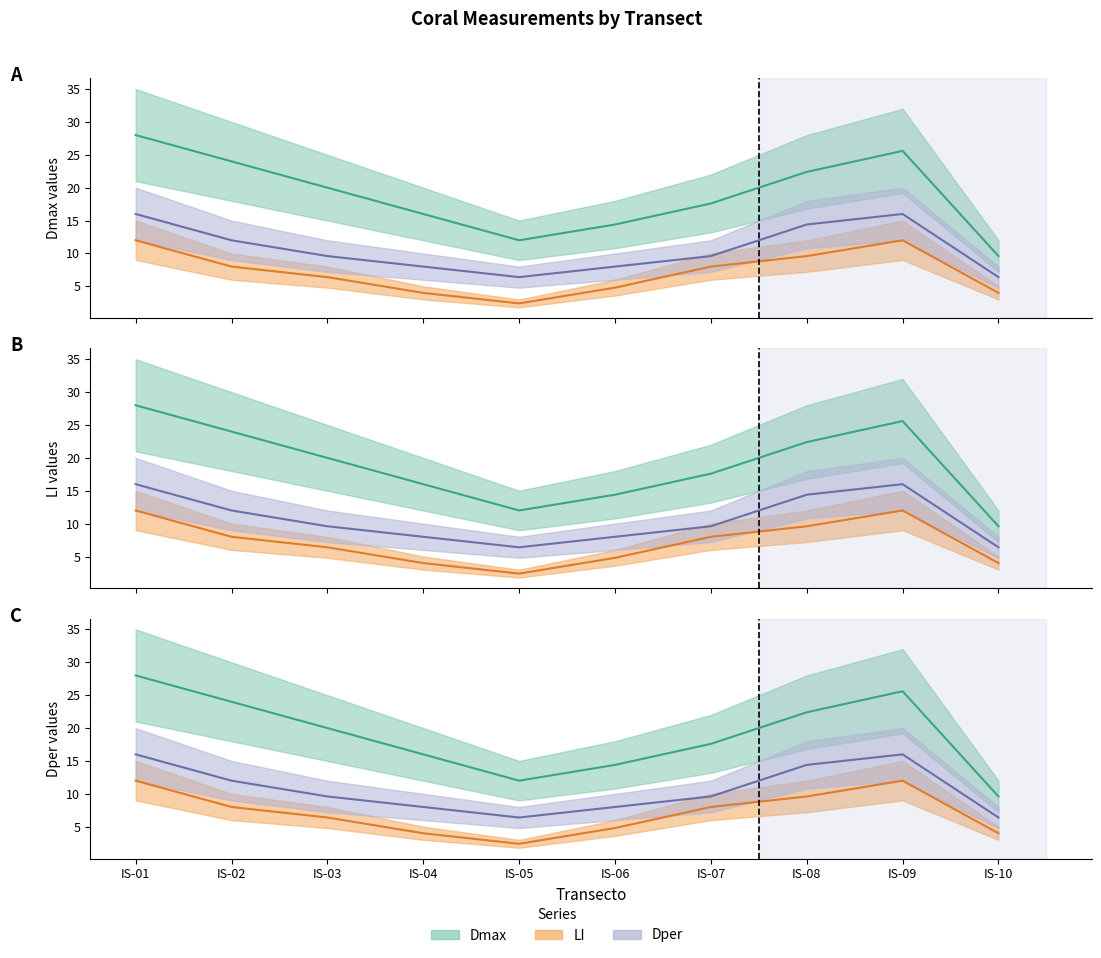

Is this an area chart (filled region under the line)?

No